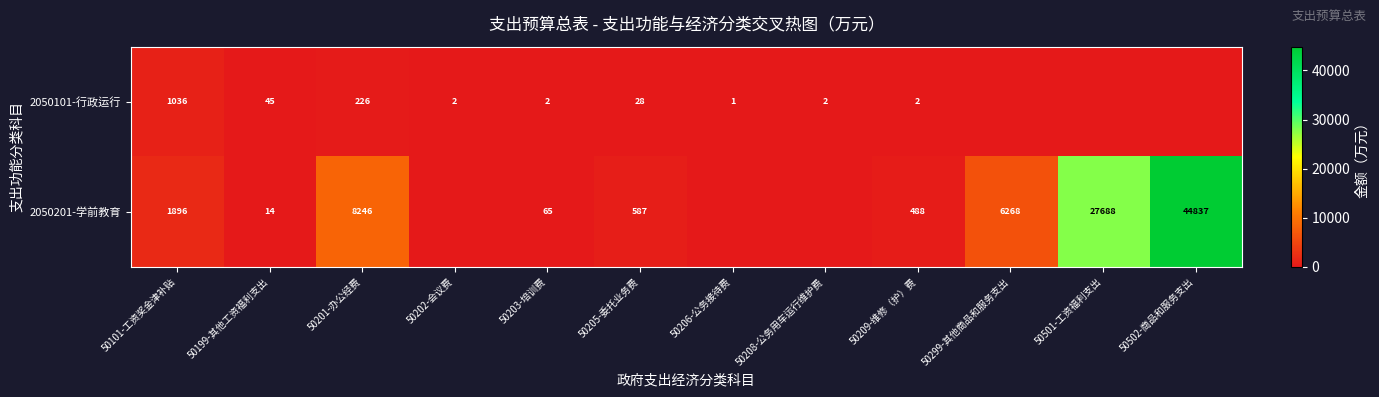

What is the sum of the 2050101-行政运行 values at 50199-其他工资福利支出 and 50208-公务用车运行维护费?

47